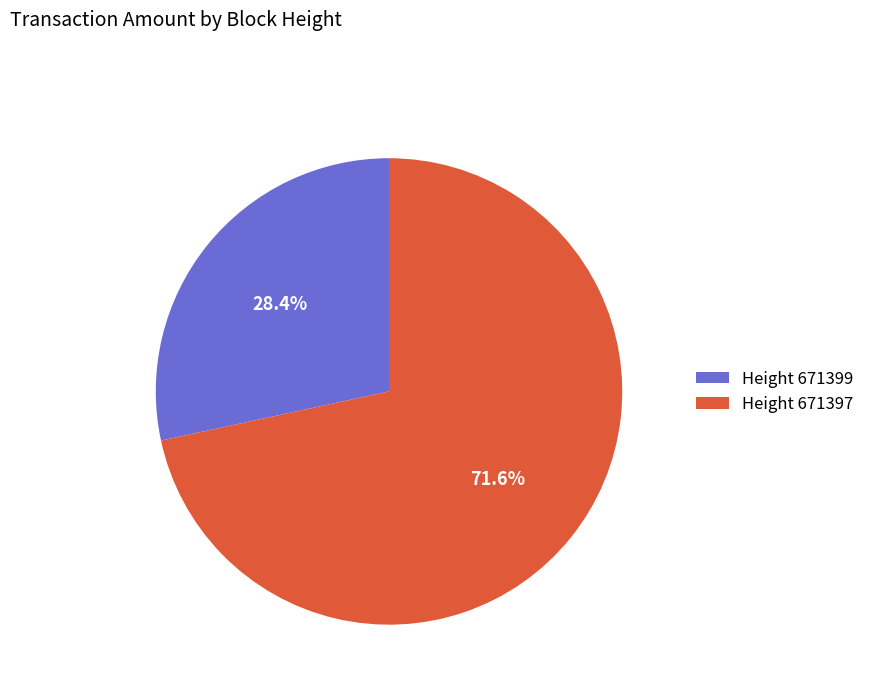

Which category has the smallest portion of the pie?

Height 671399